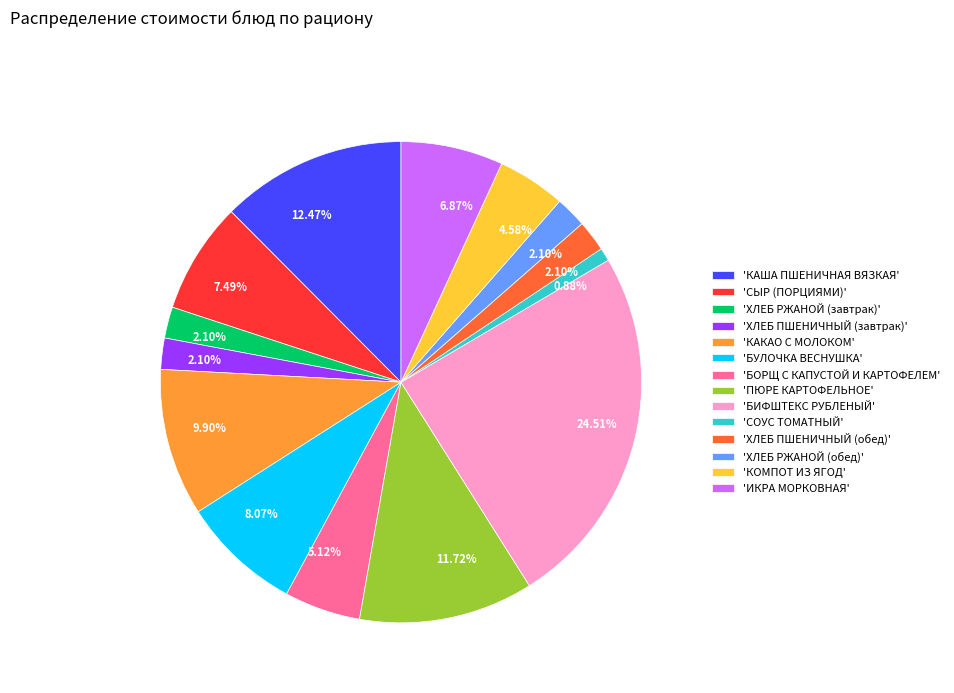

Is there any slice that represents more than half of the pie?

No